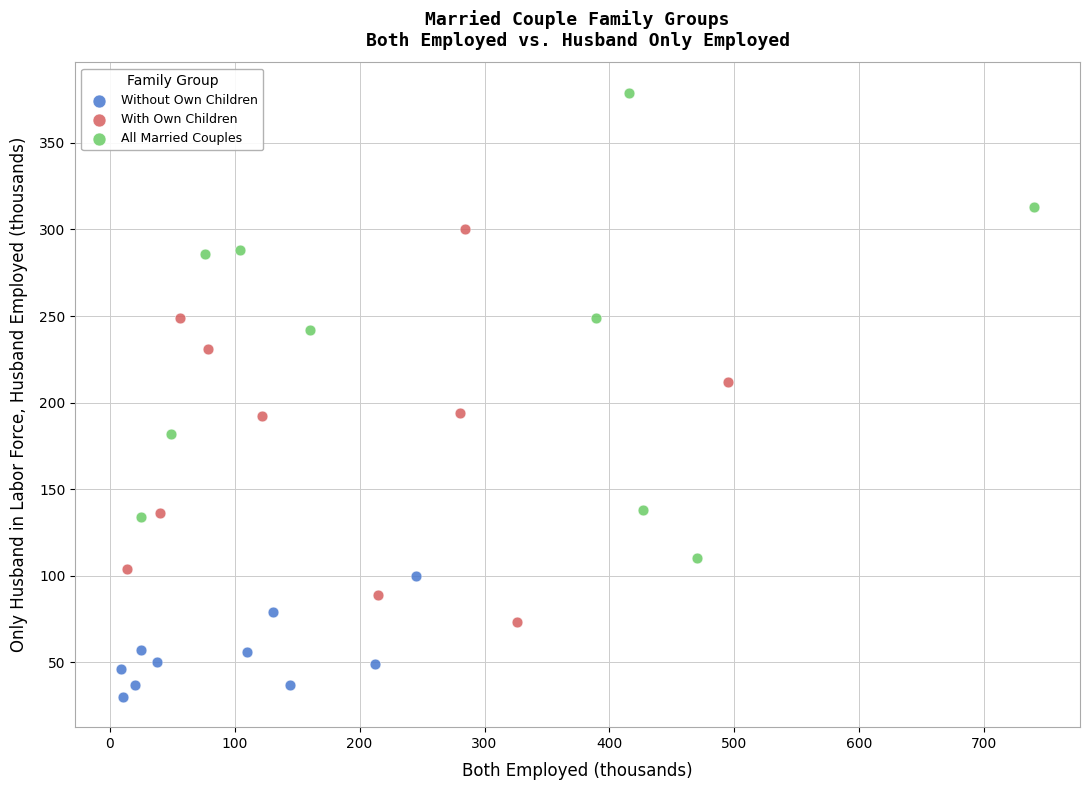

Which series contains the highest Y value?

All Married Couples